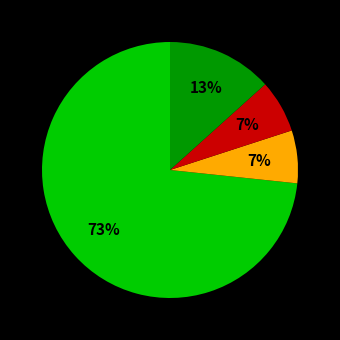

Does any single category account for the majority?

Yes